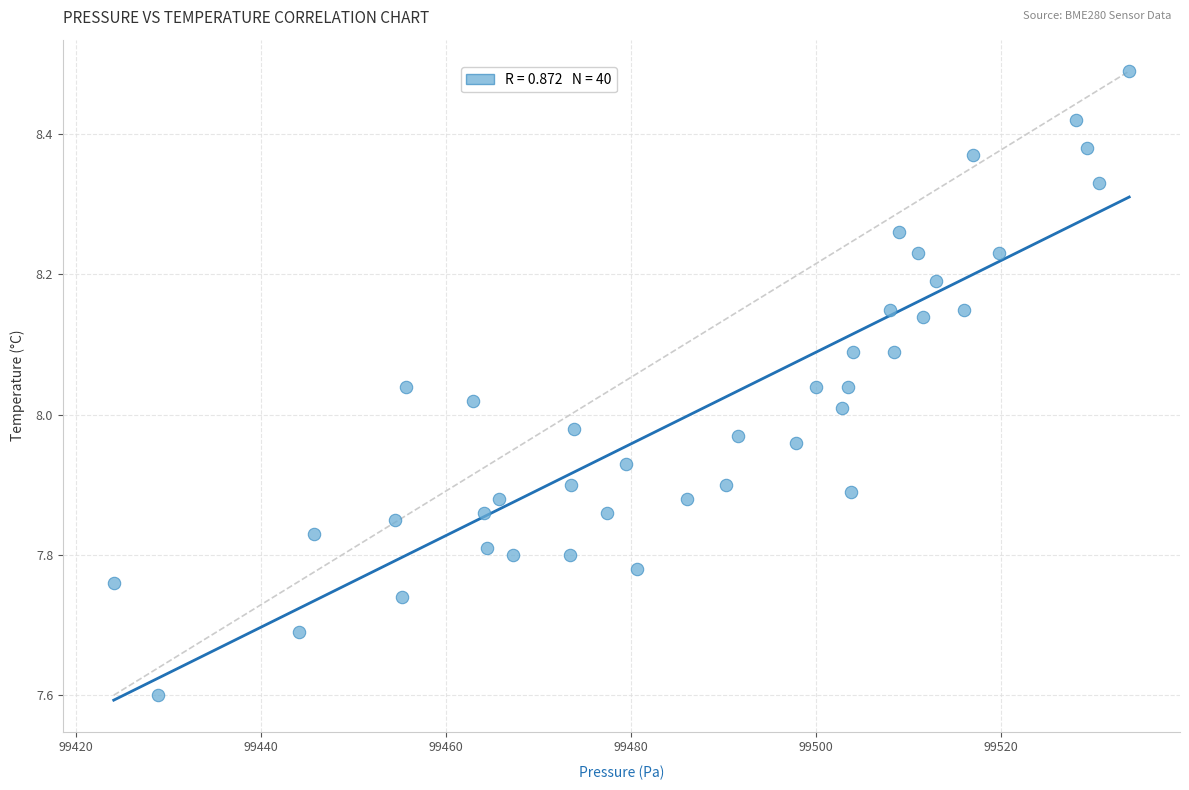

What is the range of Y values (max minus min)?

0.9